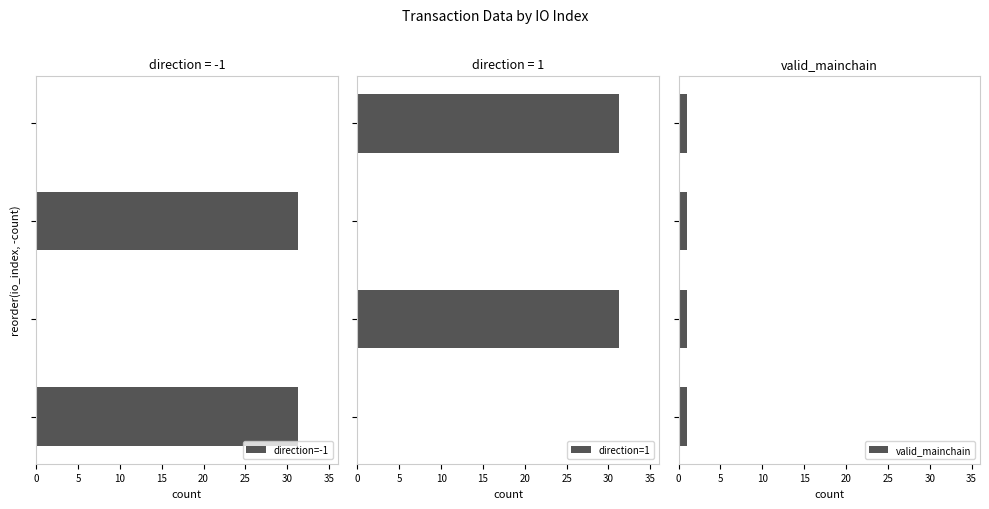

What is the highest value of the direction=-1 series?

31.3